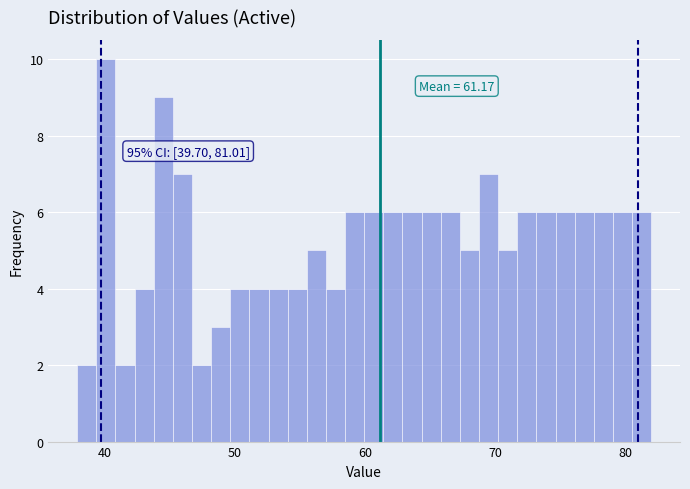

Read against the x-axis, roughly where is the centre of the tallest bar?

40